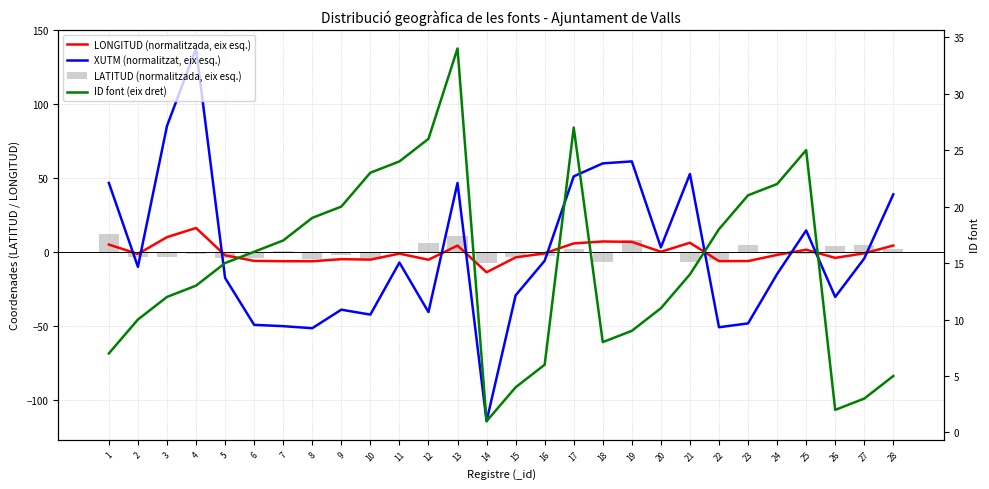

How many data points does each series have?

28